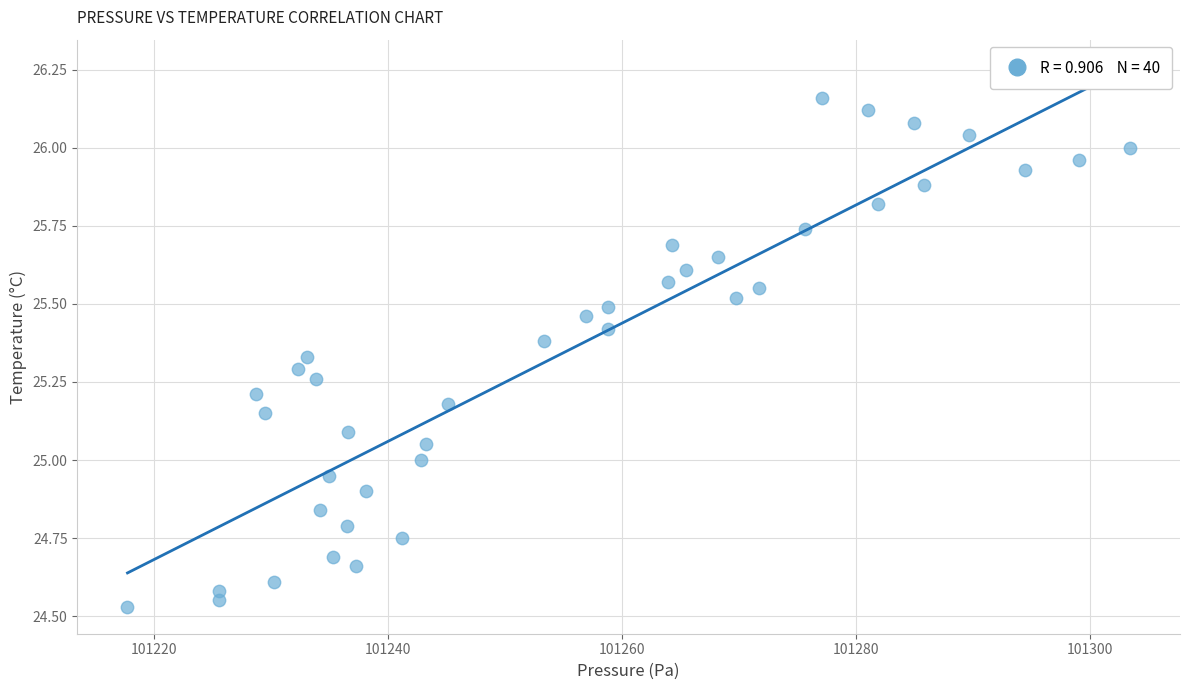

What is the range of X values (max minus min)?

85.7